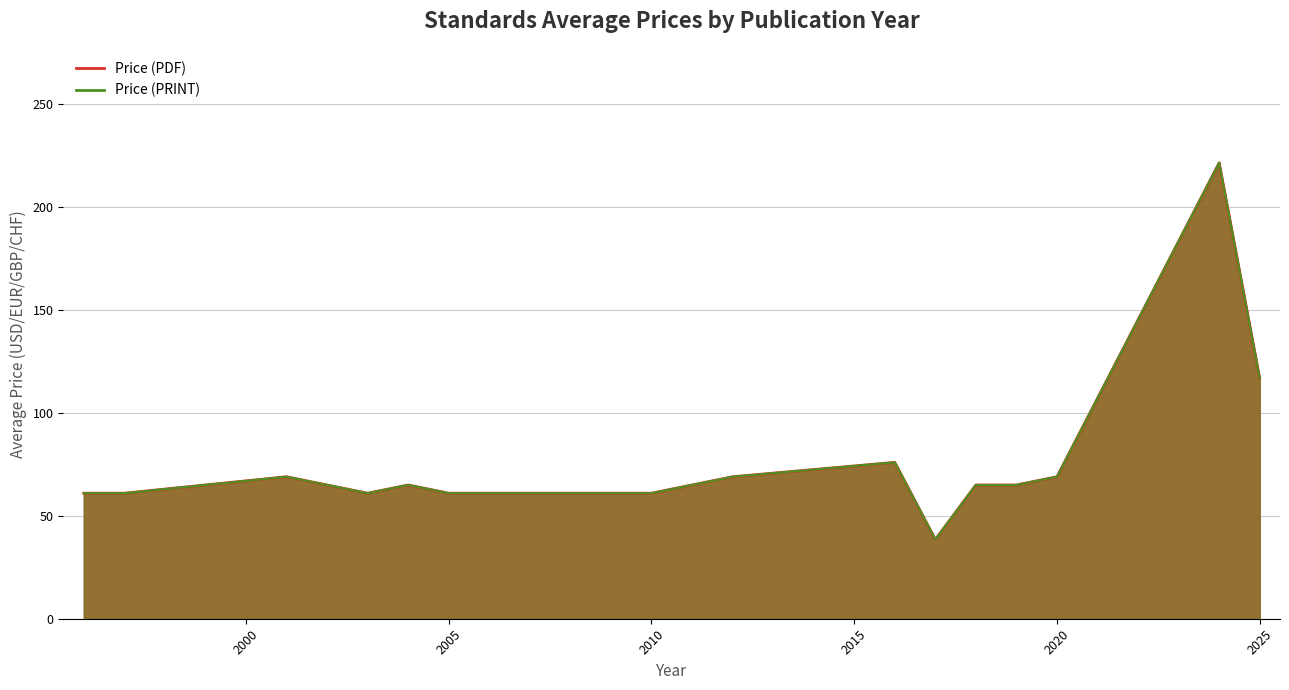

True or false: Price (PDF) and Price (PRINT) intersect in this chart.

False